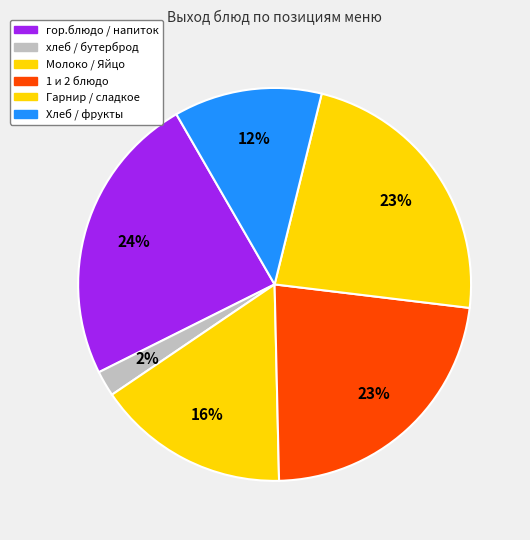

How many segments does this pie chart have?

6